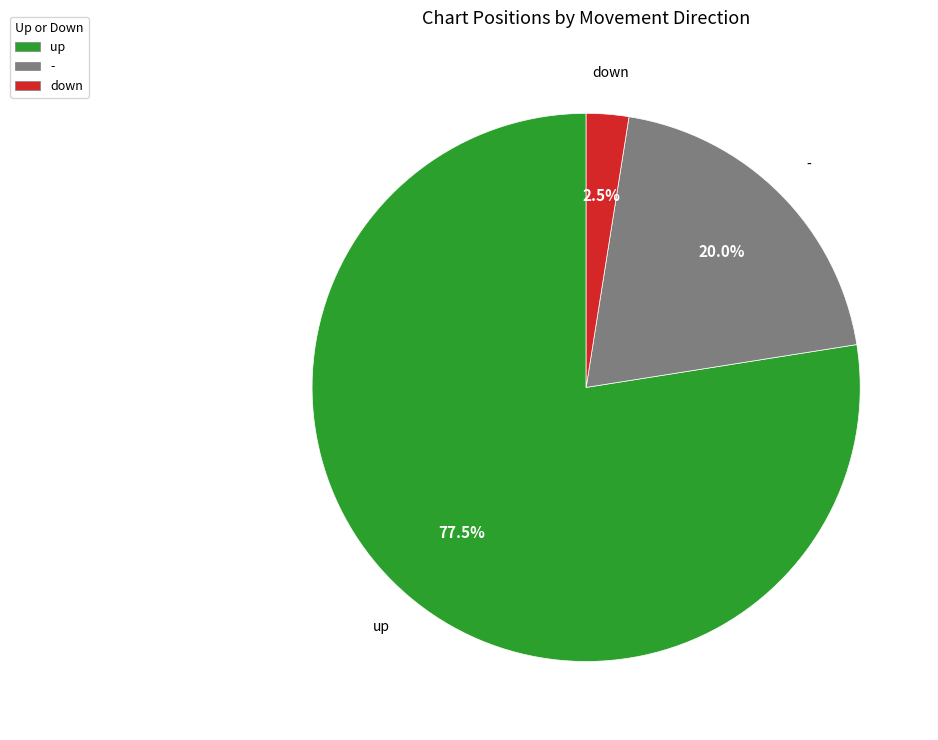

Which slice represents more than half of the pie?

up